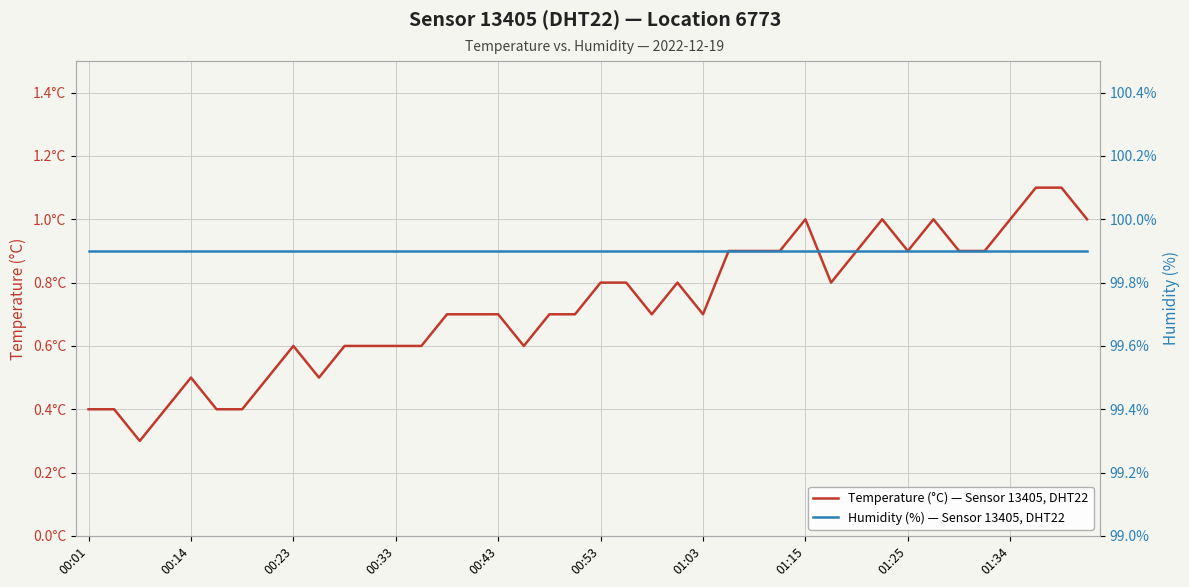

True or false: Humidity (%) — Sensor 13405, DHT22 and Temperature (°C) — Sensor 13405, DHT22 cross at least once.

False